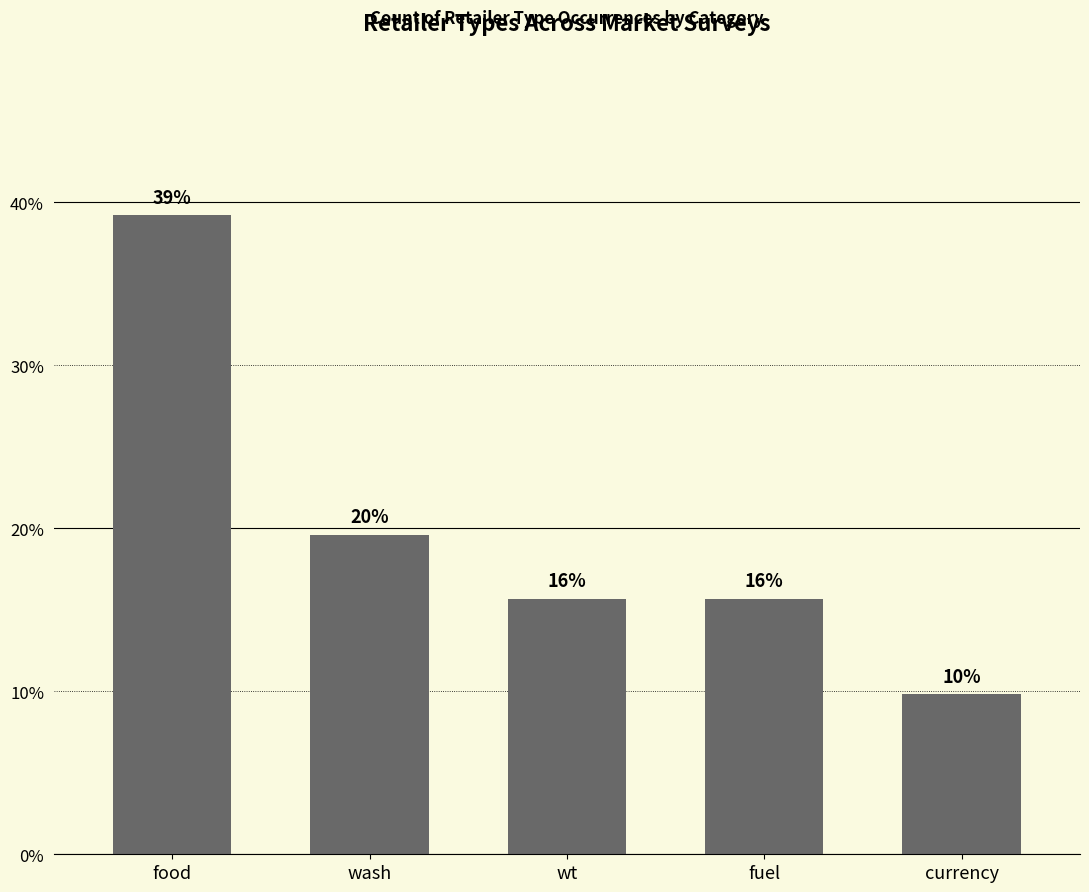

Are the bars horizontal?

No